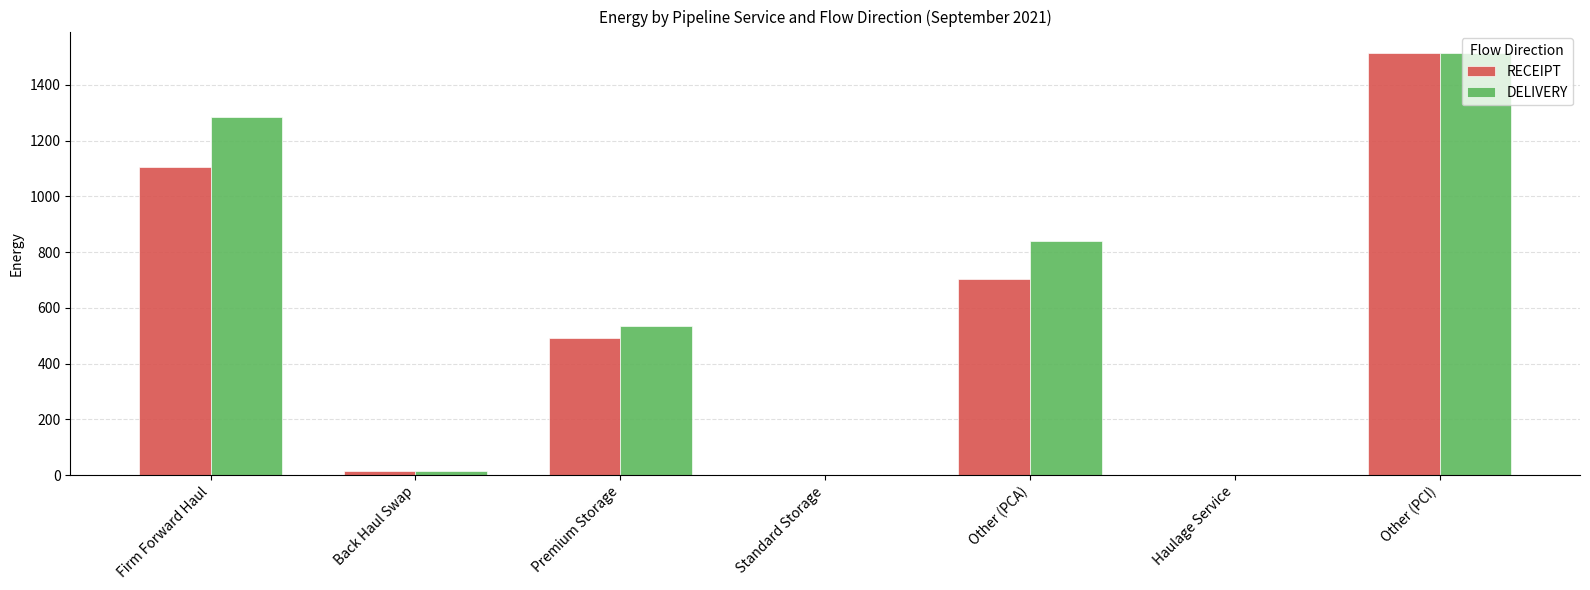

Between Firm Forward Haul and Other (PCA), which series saw the biggest shift?

DELIVERY